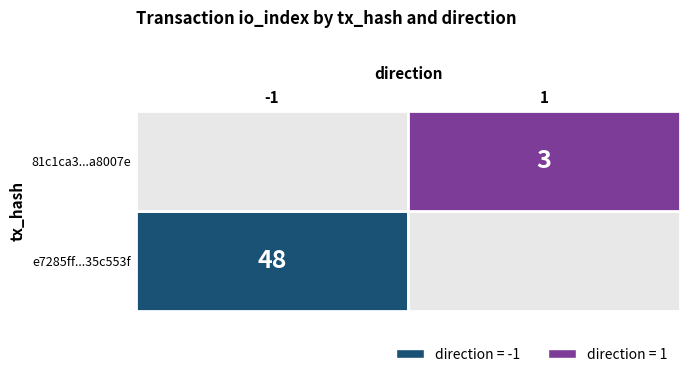

Rank the series by their maximum value, from highest to lowest.

e7285ff699637a802cbd8d33aa21cabb35c553f, 81c1ca3980616c24d08dd4f1f907caa3ca8007e